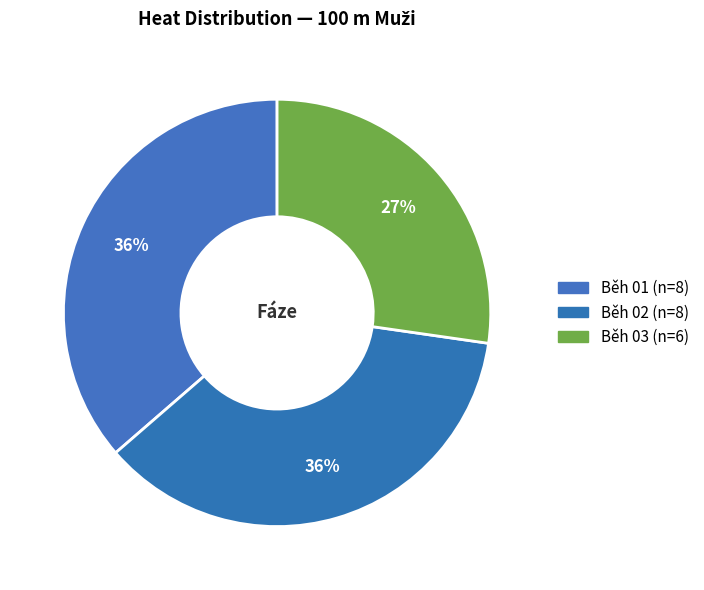

How many slices are in this pie chart?

3